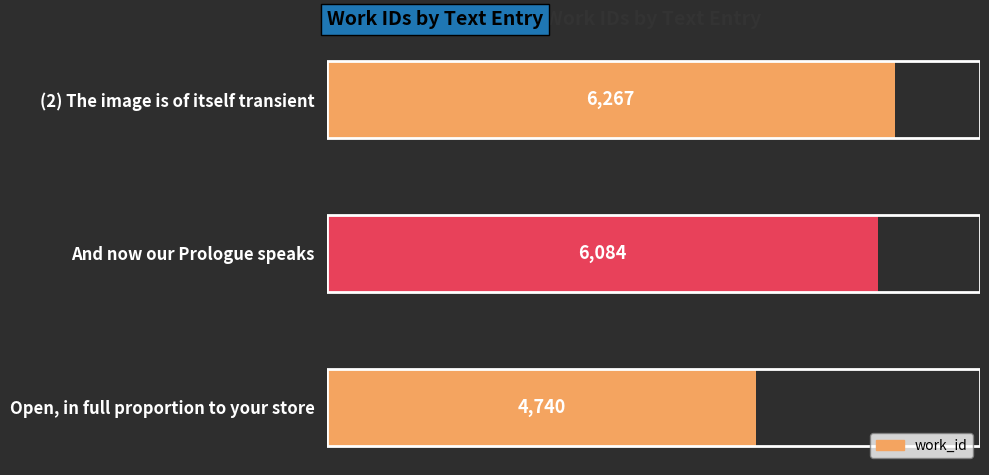

What is the approximate value at Open, in full proportion to your store, to the nearest 50?

4750